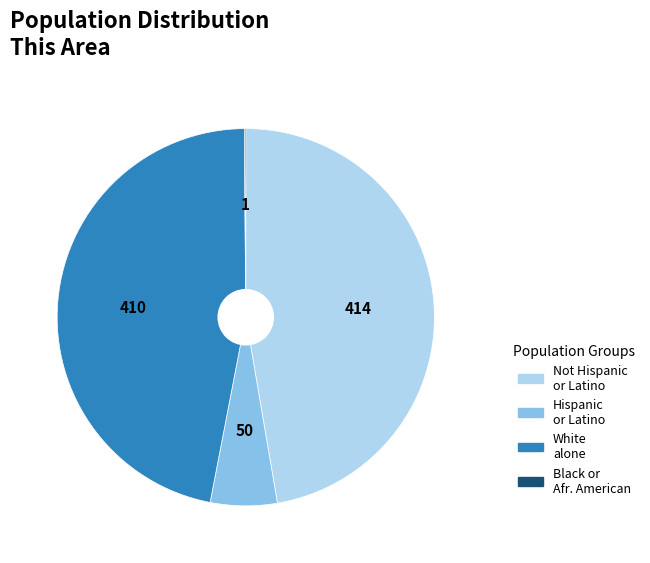

Is there a majority slice in this chart?

No